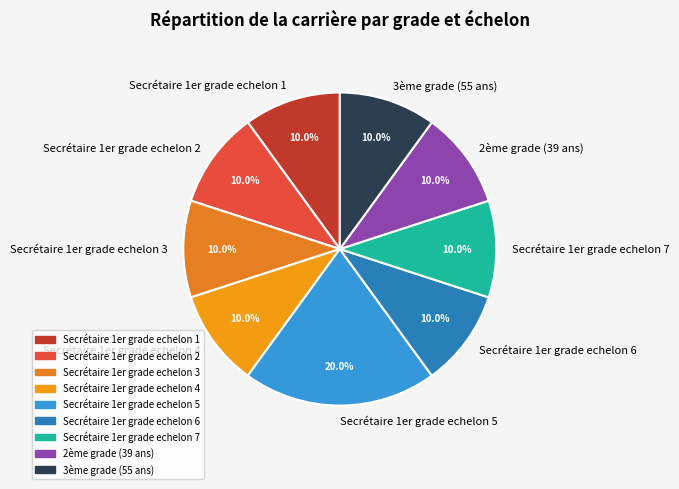

What is the largest slice in the pie chart?

Secrétaire 1er grade echelon 5